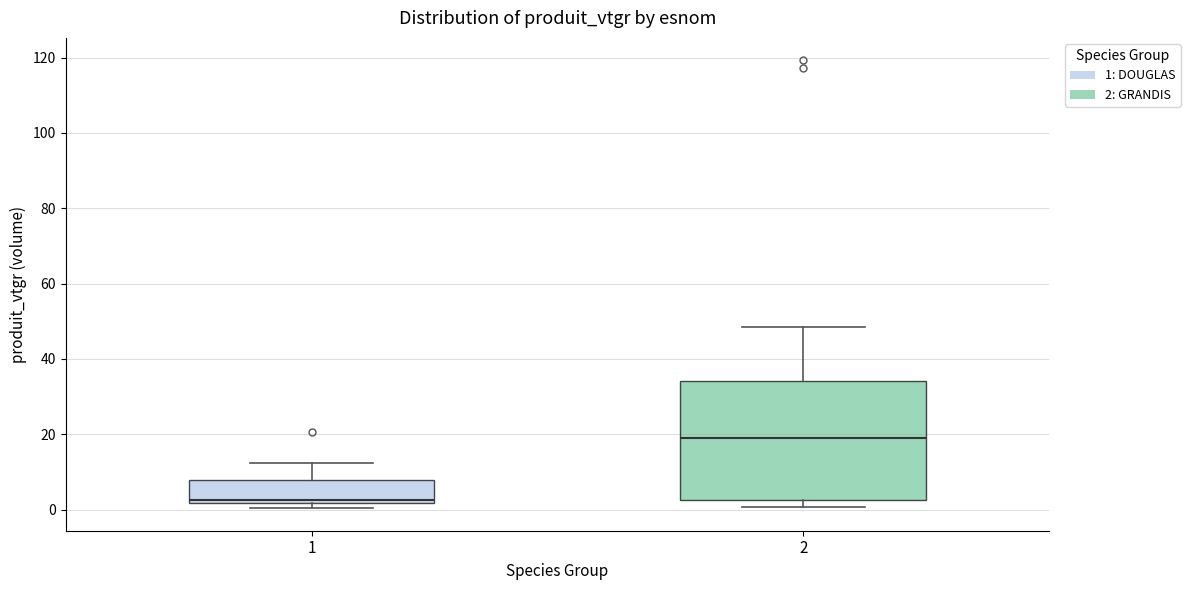

Reading left to right, transcribe this box plot: for each box, give where its median line is, the range the box spans, and where its two whiskers end, as read against the y-axis. The values are not printed on the chart, so give them approximately, as read against the axis.

1: median 2 (just above the box's lower edge), box 2 to 8, whiskers 0 to 12
2: median 18, box 2 to 34, whiskers 0 to 48